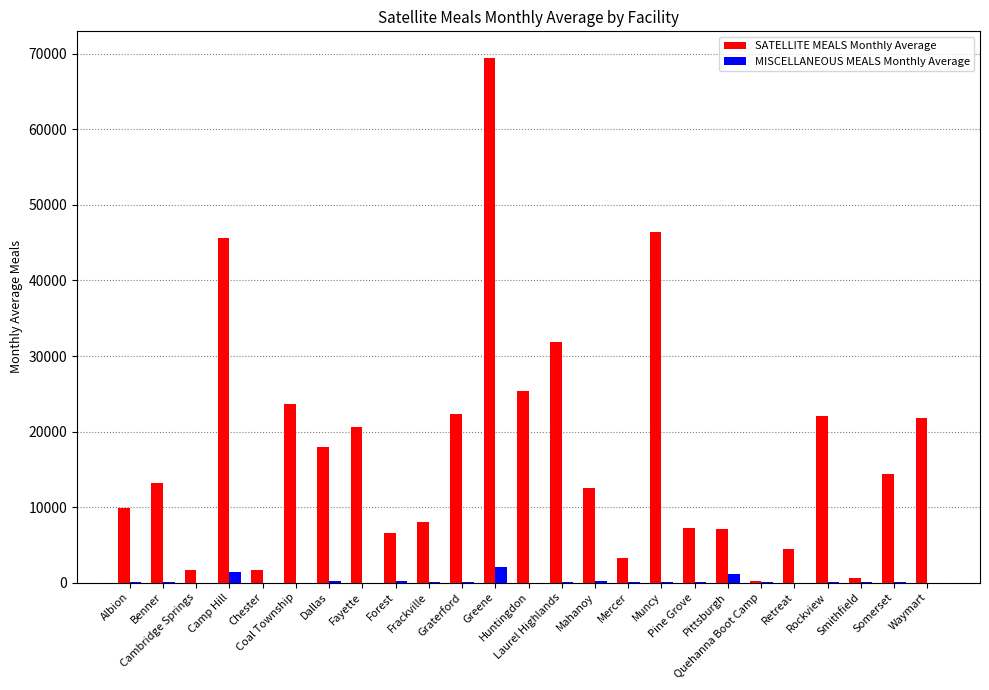

Which series has the largest total across all categories?

SATELLITE MEALS Monthly Average